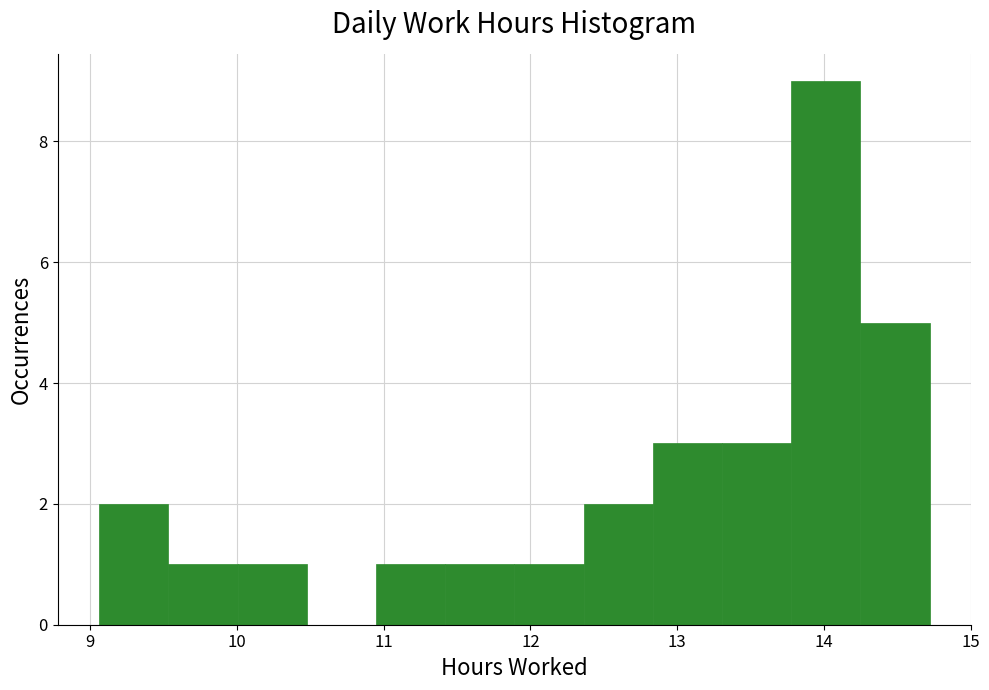

Reading left to right, list every bar in this chart as the range it spans on the x-axis followed by its height. Neither the bar edges nor the heights are printed on the chart, so give them approximately, as read against the axes.

9.1 to 9.5: 2
9.5 to 10.0: 1
10.0 to 10.5: 1
10.5 to 10.9: 0
10.9 to 11.4: 1
11.4 to 11.9: 1
11.9 to 12.4: 1
12.4 to 12.8: 2
12.8 to 13.3: 3
13.3 to 13.8: 3
13.8 to 14.2: 9
14.2 to 14.7: 5